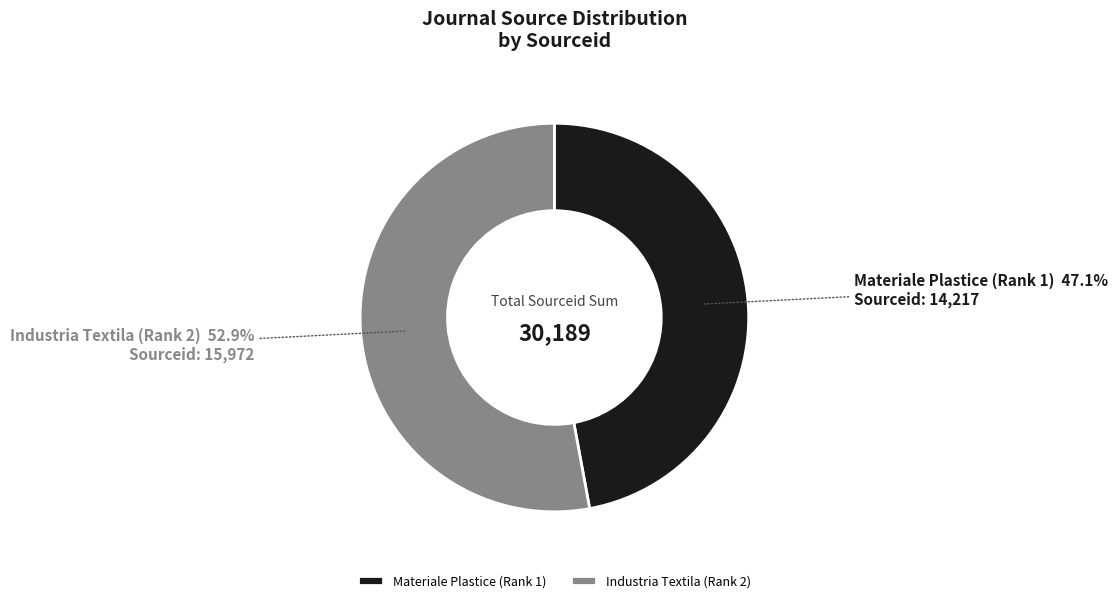

Rank the categories by value from lowest to highest.

Materiale Plastice (Rank 1), Industria Textila (Rank 2)